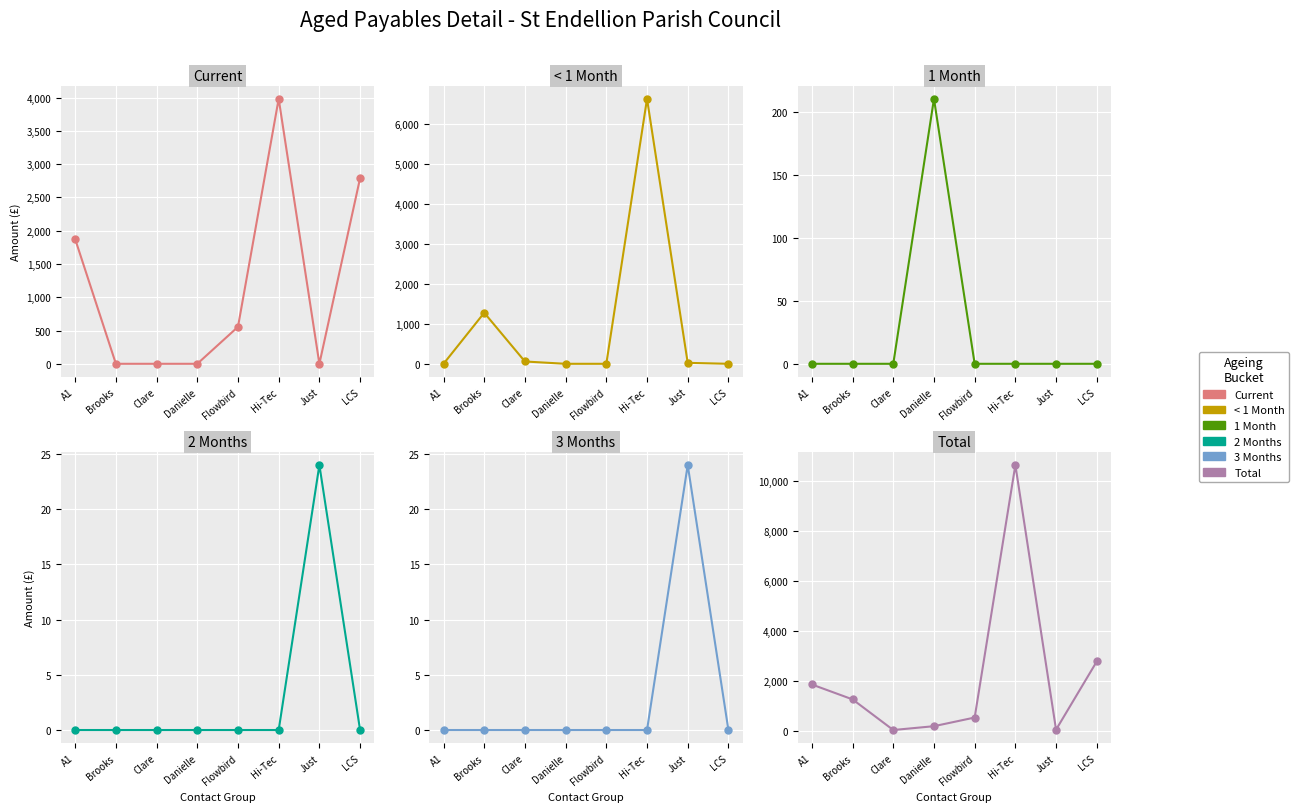

What are all the series names shown in the legend?

Current, < 1 Month, 1 Month, 2 Months, 3 Months, Total